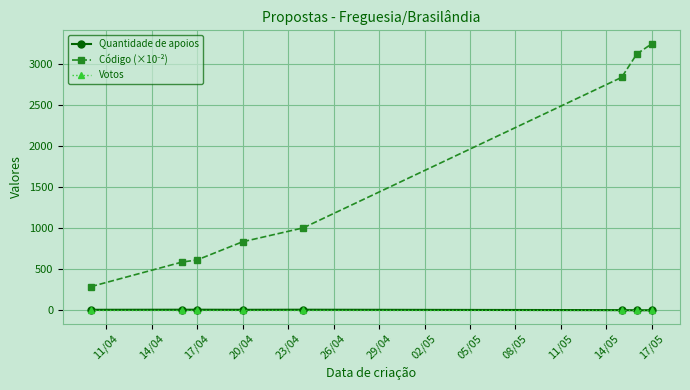

What is the greatest value displayed?

3242